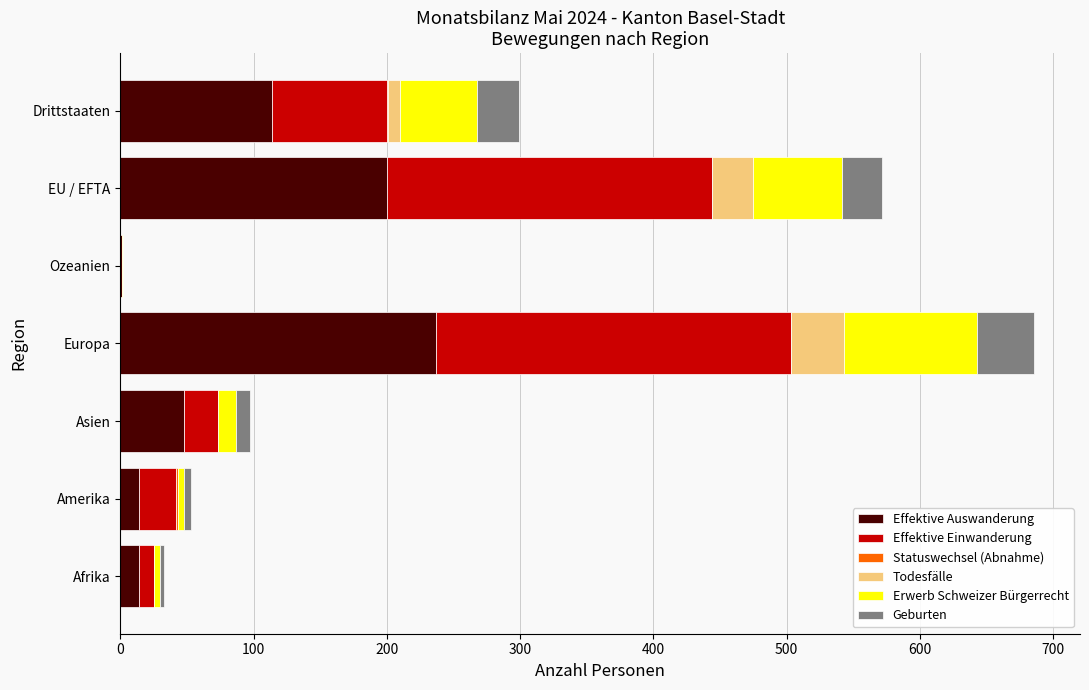

Which category has the highest value in the Effektive Auswanderung series?

Europa